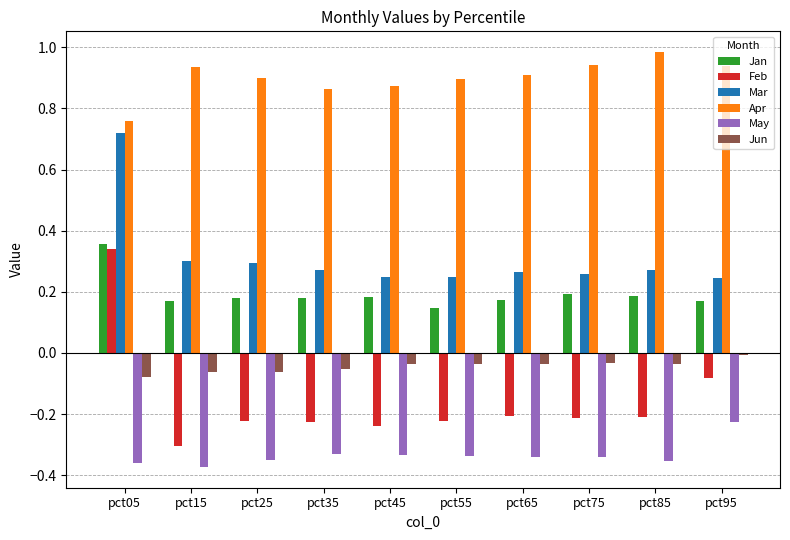

How many distinct data groups are displayed?

6